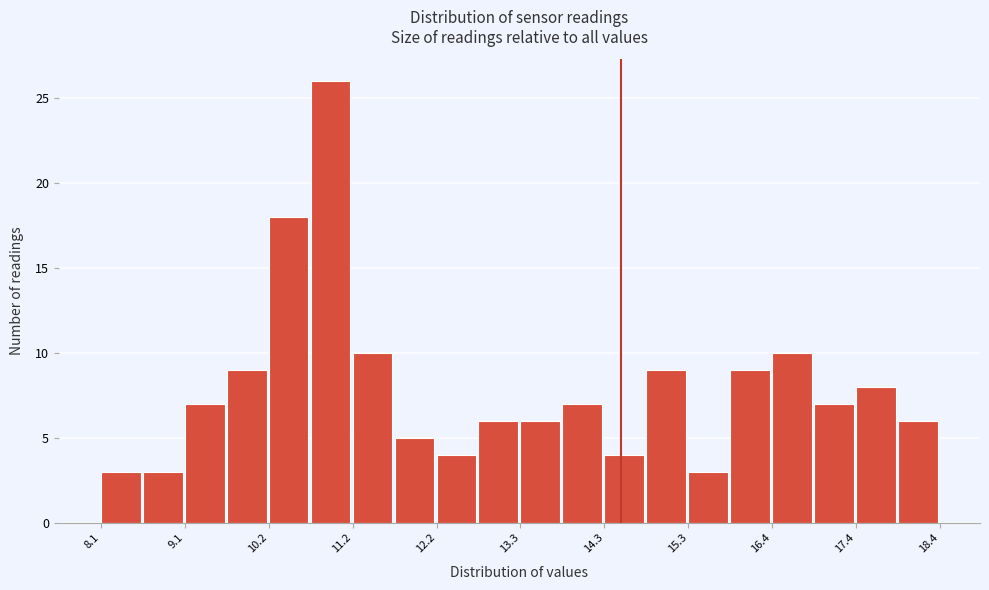

Around what value on the x-axis is the tallest bar? Give the approximate position of its centre, as read against the axis.

11.0